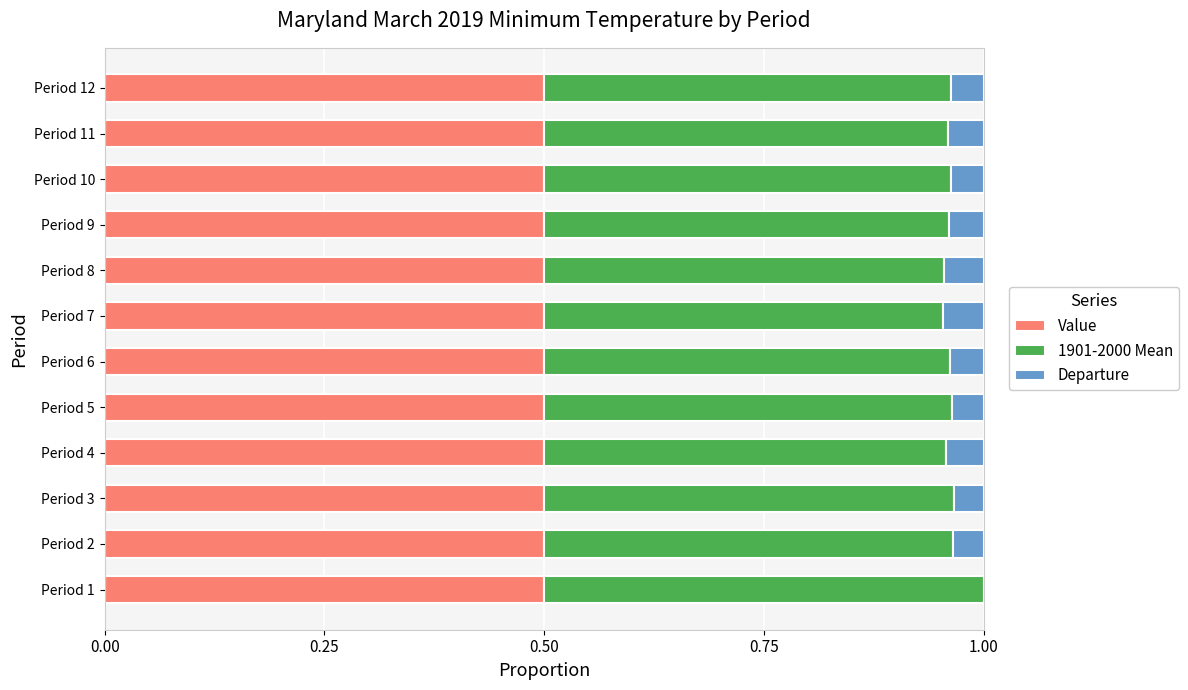

Is it true that Value equals 0.9 at Period 12?

False